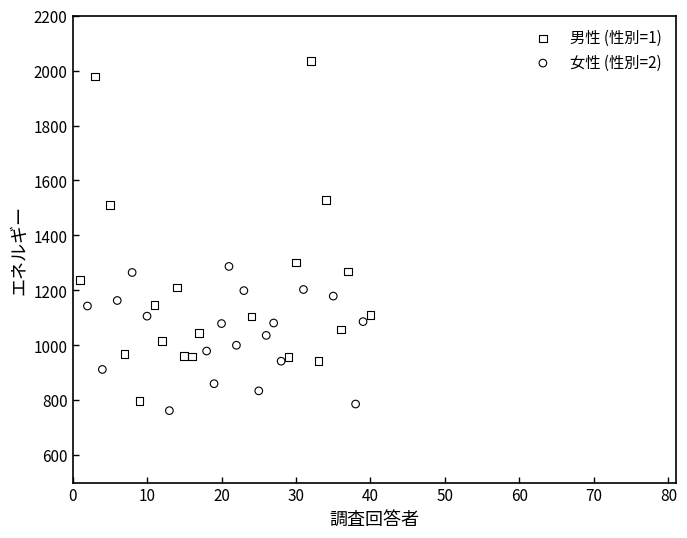

Which series has the largest Y range (max minus min)?

男性 (性別=1)